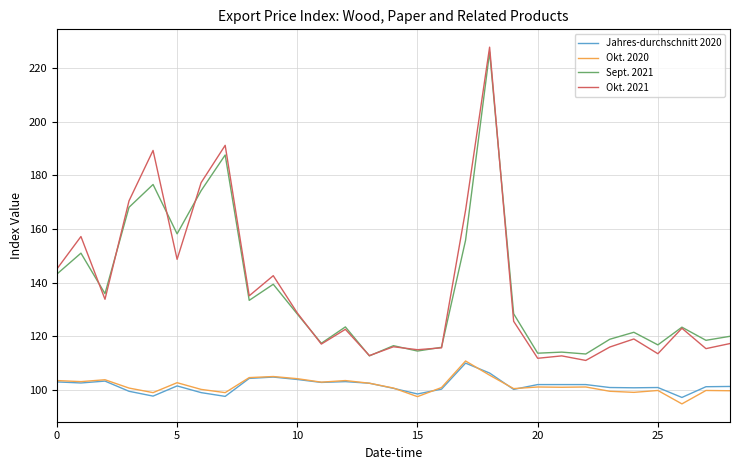

How many lines are shown in the chart?

4